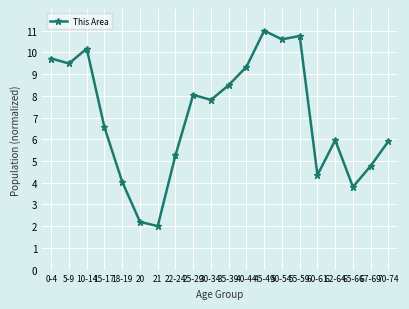

The value at 21 is 0.7. True or false?

False